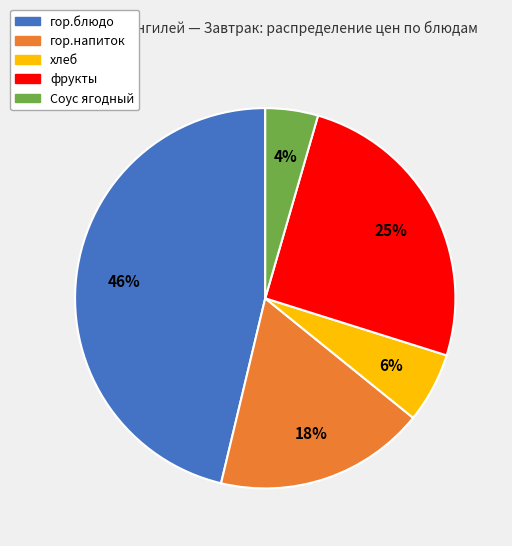

Is the sum of гор.напиток and гор.блюдо greater than half?

Yes